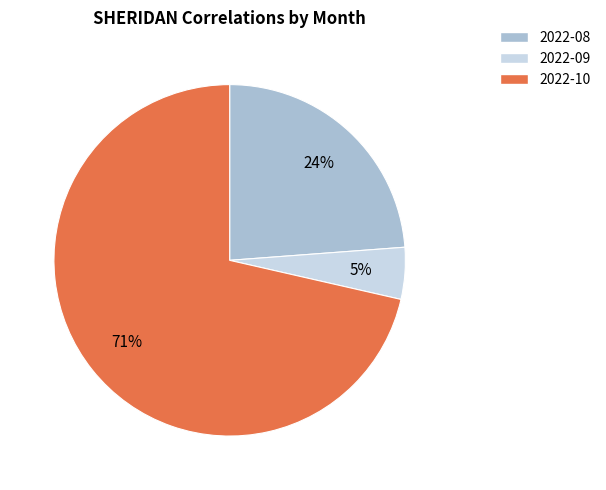

To the nearest percent, what is the average slice percentage?

33%